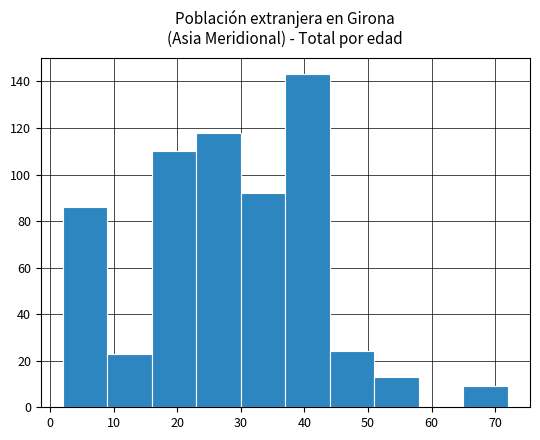

Reading left to right, transcribe this chart: for each bar, give the range it covers on the x-axis and its height. The values are not printed on the chart, so give them approximately, as read against the axis.

2 to 9: 86
9 to 16: 24
16 to 23: 110
23 to 30: 118
30 to 37: 92
37 to 44: 144
44 to 51: 24
51 to 58: 14
58 to 65: 0
65 to 72: 10